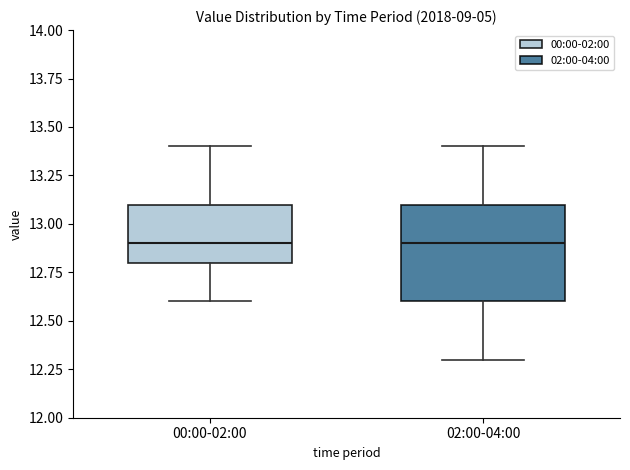

Reading left to right, read every box against the y-axis: the position of its median line, the range the box covers, and the ends of its whiskers. The values are not printed on the chart, so give them approximately, as read against the axis.

00:00-02:00: median 12.9, box 12.8 to 13.1, whiskers 12.6 to 13.4
02:00-04:00: median 12.9, box 12.6 to 13.1, whiskers 12.3 to 13.4